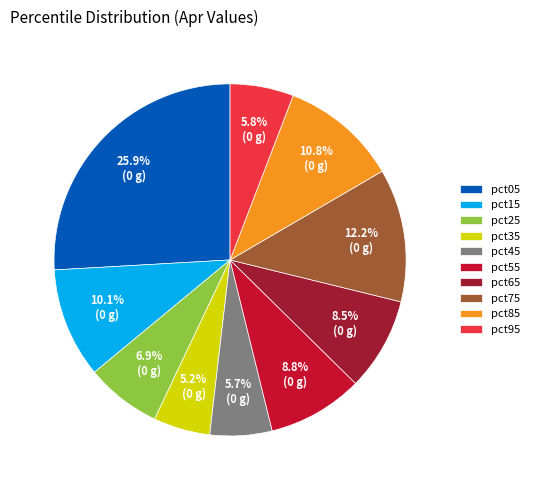

How many segments does this pie chart have?

10